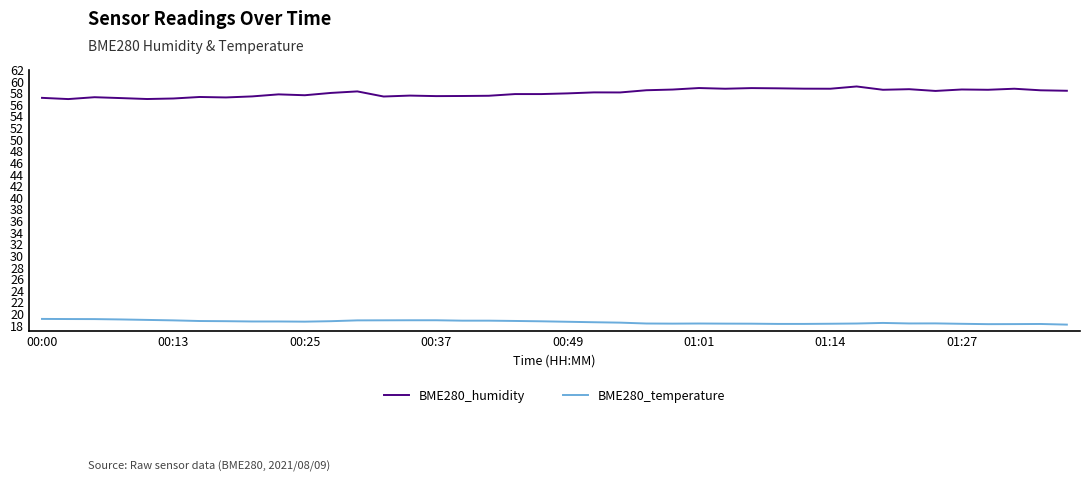

What is the minimum value shown in the chart?

18.1